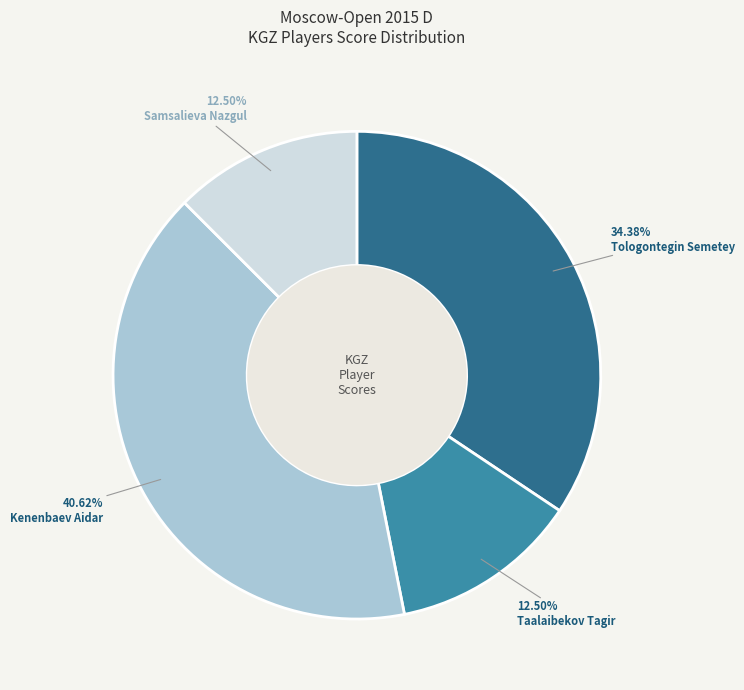

To the nearest percent, what is the difference between the largest and smallest slice percentages?

28%